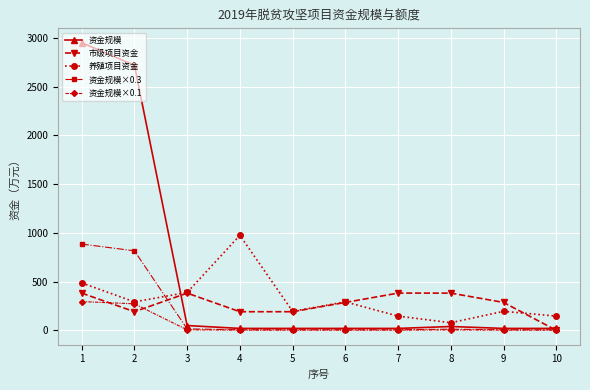

Rank the series by their maximum value, from highest to lowest.

资金规模, 养殖项目资金, 资金规模×0.3, 市级项目资金, 资金规模×0.1